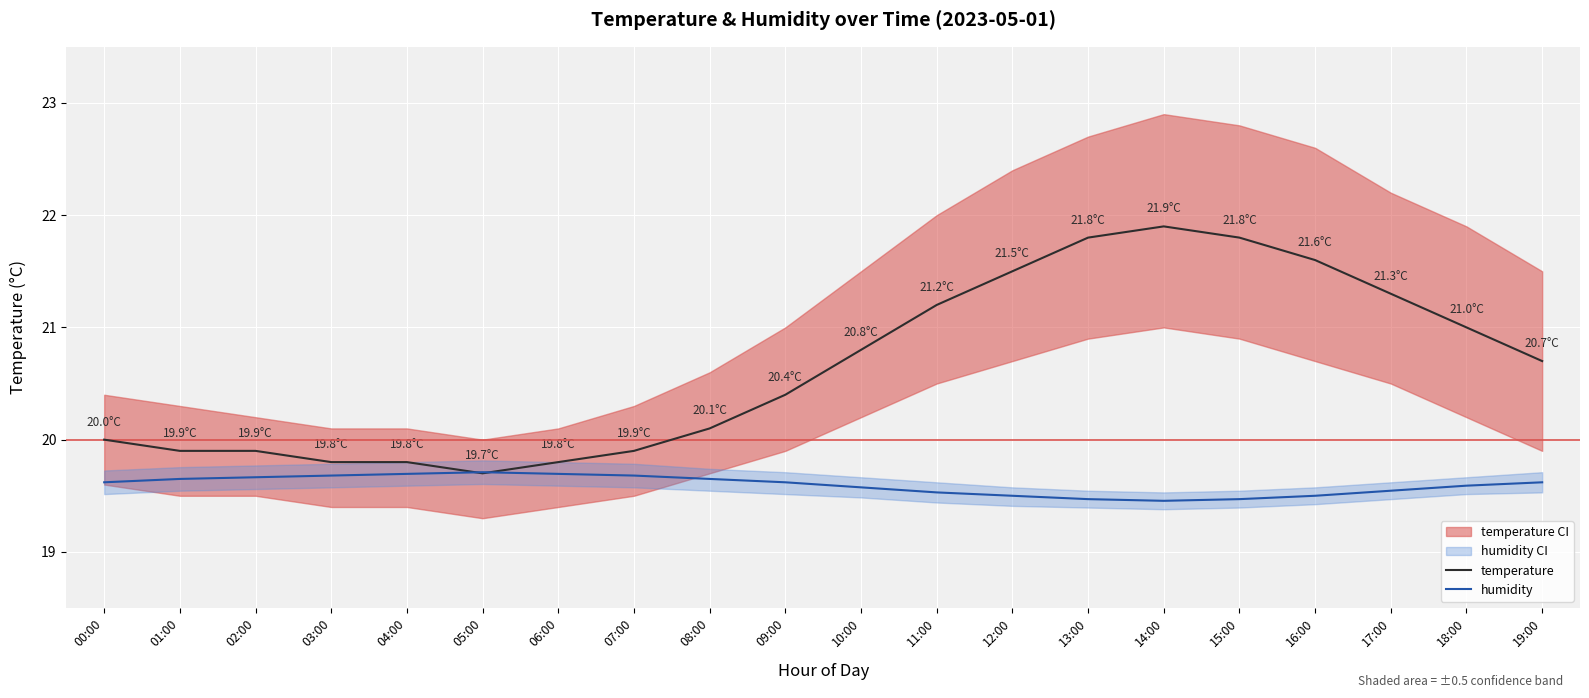

Is the value of temperature at 17:00 greater than the value of humidity at 07:00?

Yes